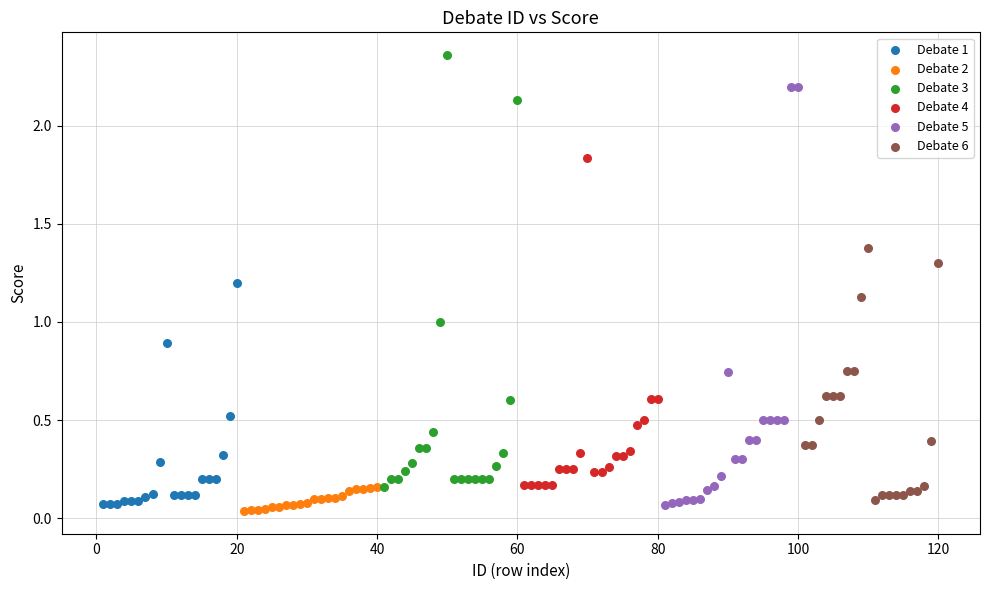

Which series contains the lowest Y value?

Debate 2